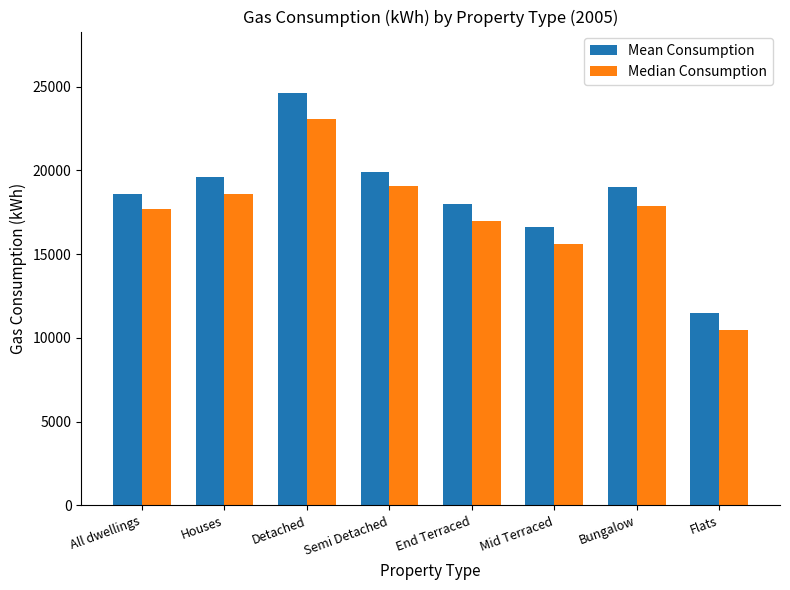

List the series in order of their peak value, highest first.

Mean Consumption, Median Consumption